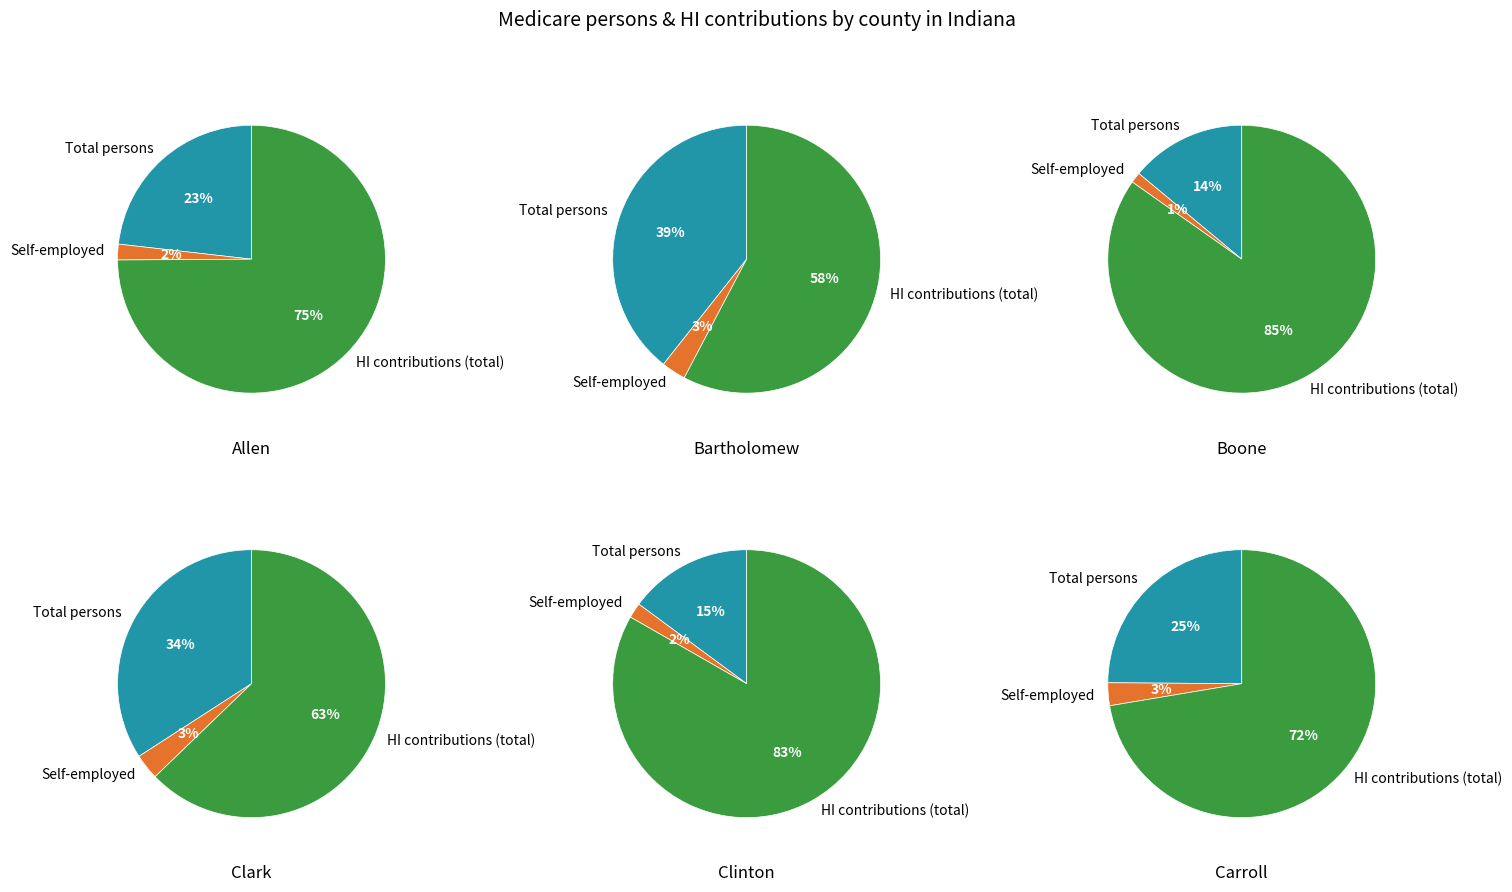

What percentage do Total persons and HI contributions (total) together represent?

98.1%